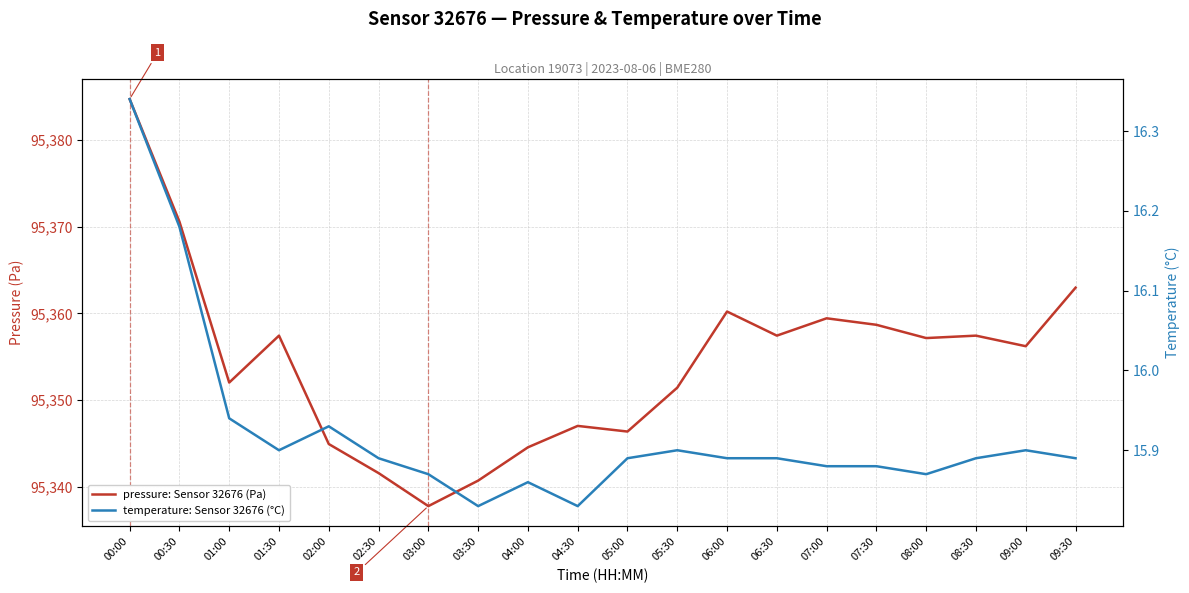

Where is the first local minimum for temperature: Sensor 32676 (°C)?

01:30